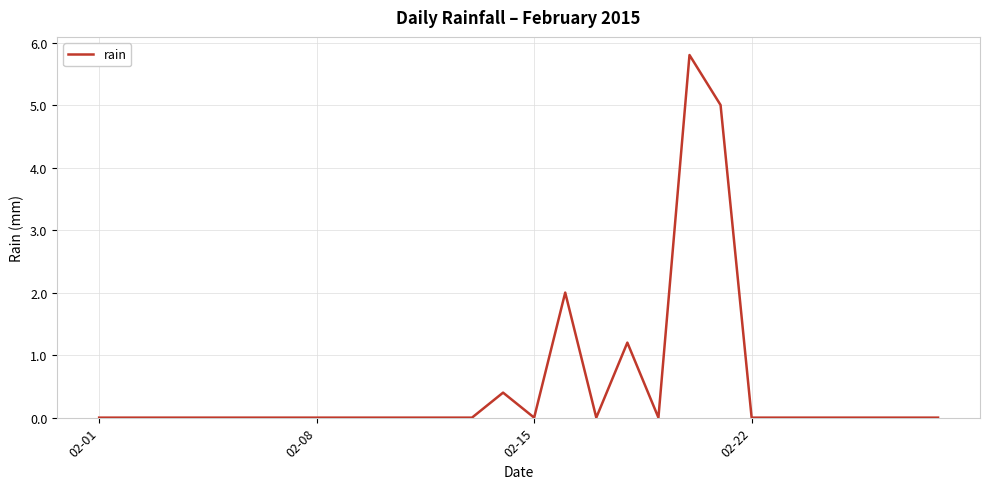

How many lines are shown in the chart?

1